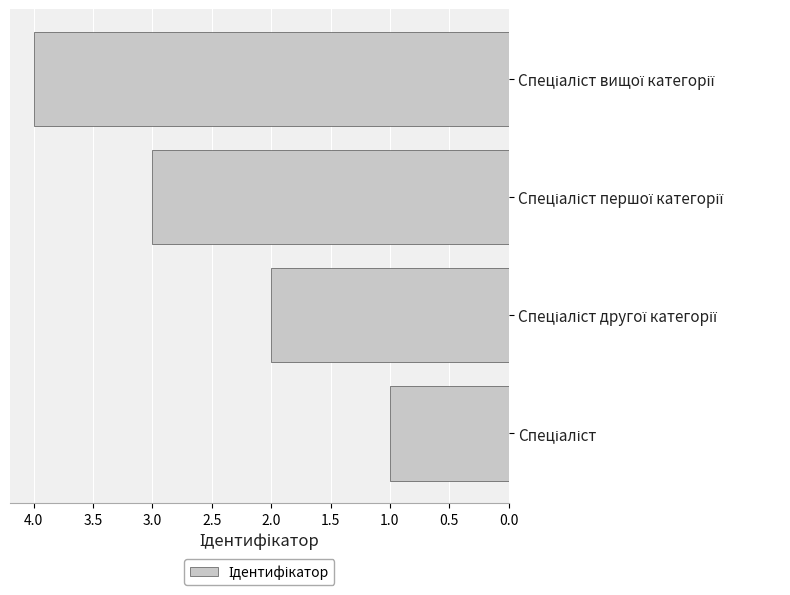

What is the greatest value displayed?

4